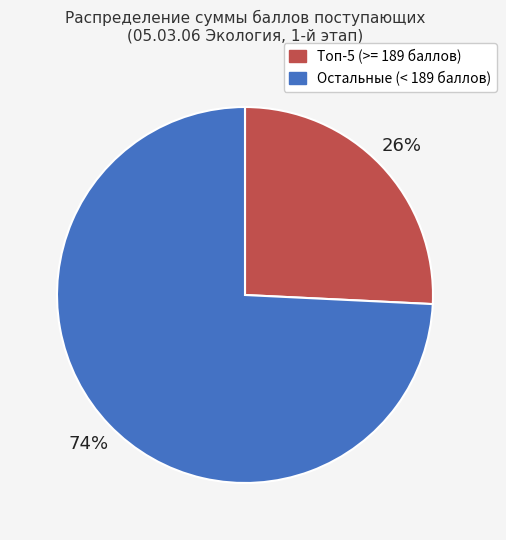

Do Остальные (< 189 баллов) and Топ-5 (>= 189 баллов) together represent more than half of the pie?

Yes